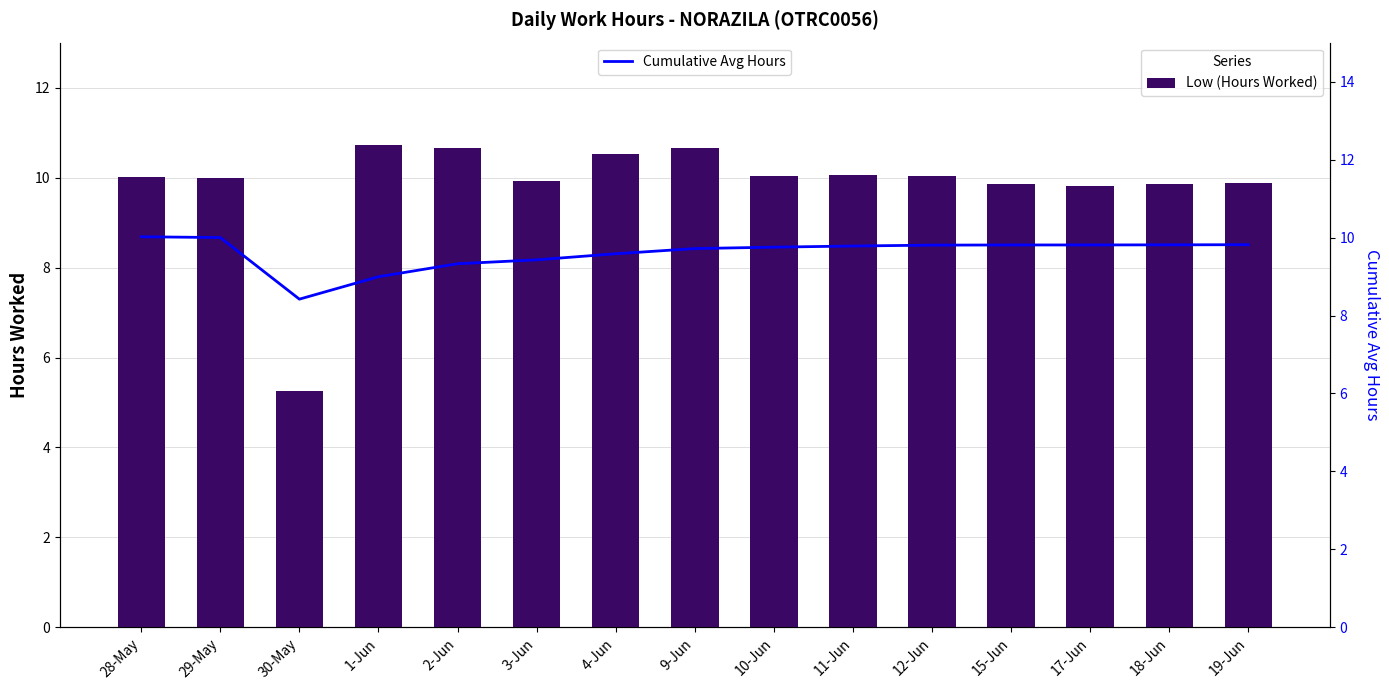

Rank the categories by Low (Hours Worked) value from highest to lowest.

1-Jun, 2-Jun, 9-Jun, 4-Jun, 11-Jun, 10-Jun, 12-Jun, 28-May, 29-May, 3-Jun, 19-Jun, 15-Jun, 18-Jun, 17-Jun, 30-May